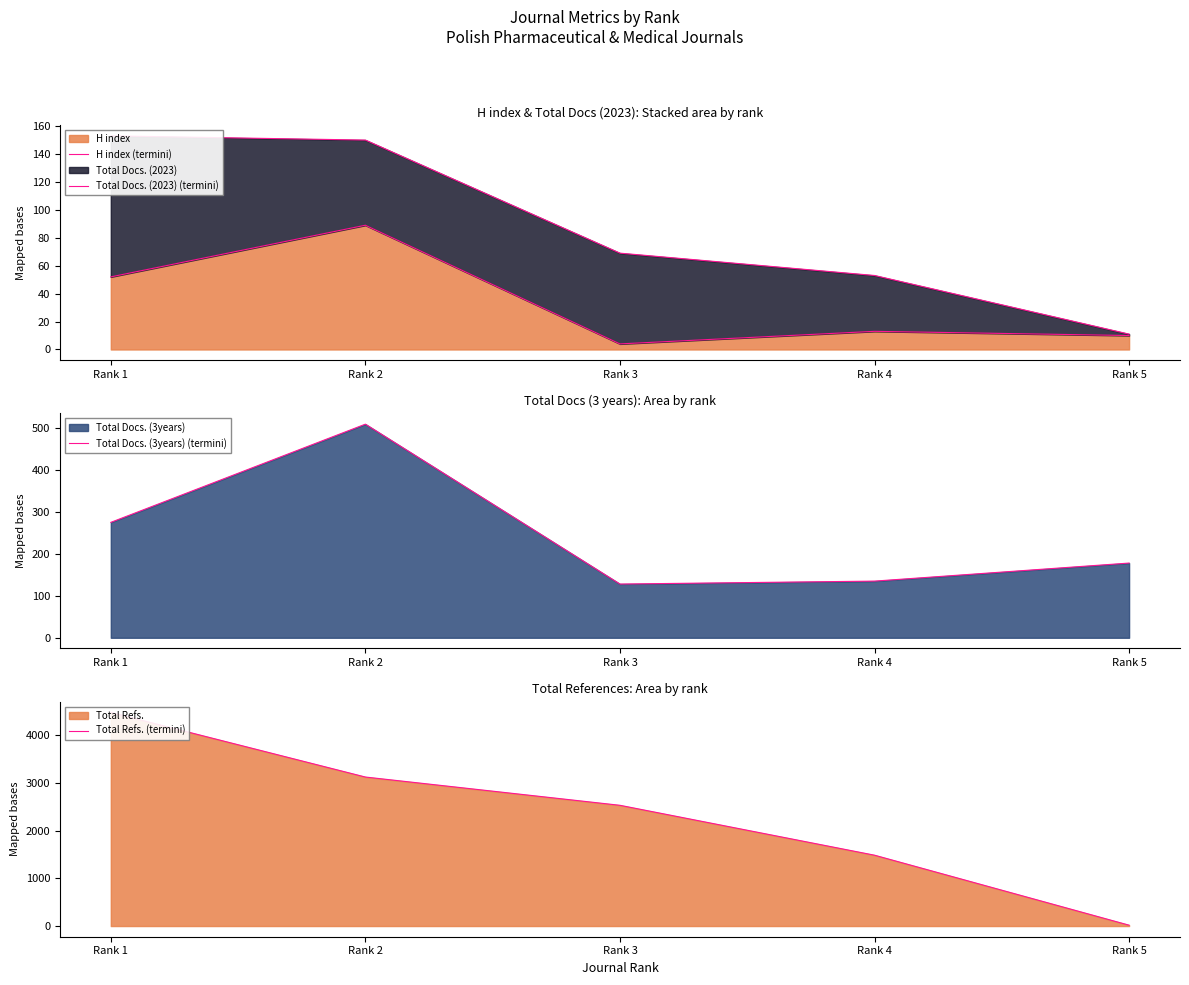

Where is H index (termini) nearest to the value 46?

Rank 1